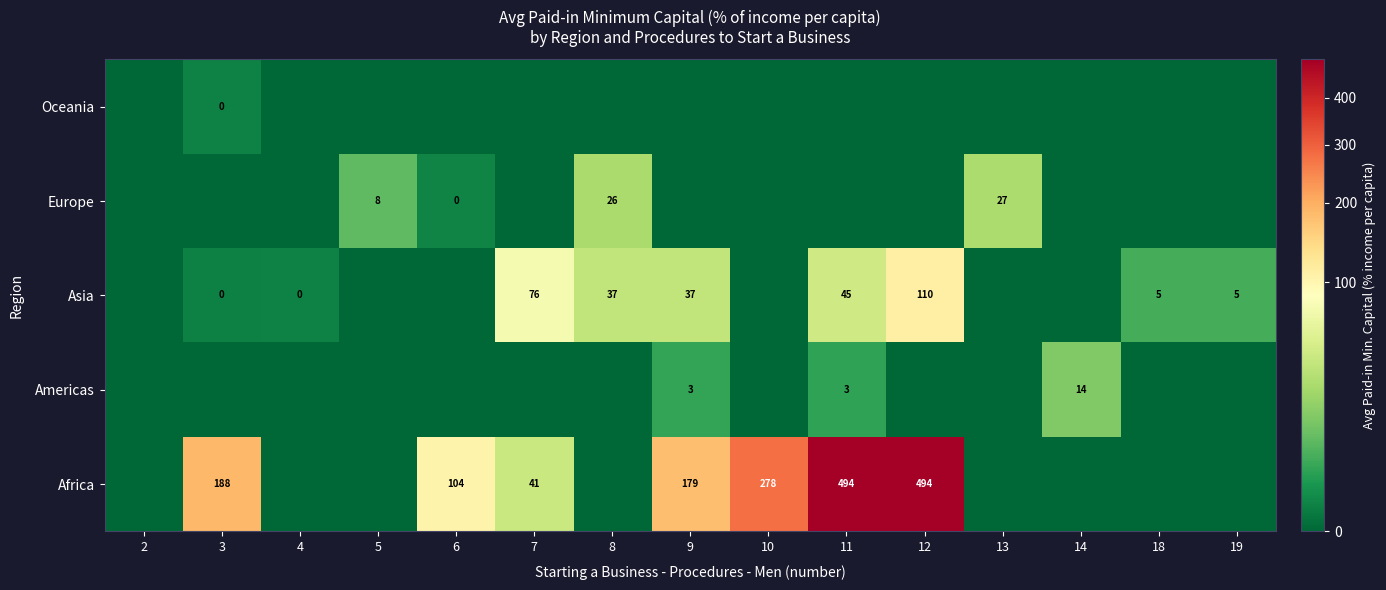

Is the value of Americas at 14 greater than the value of Africa at 11?

No